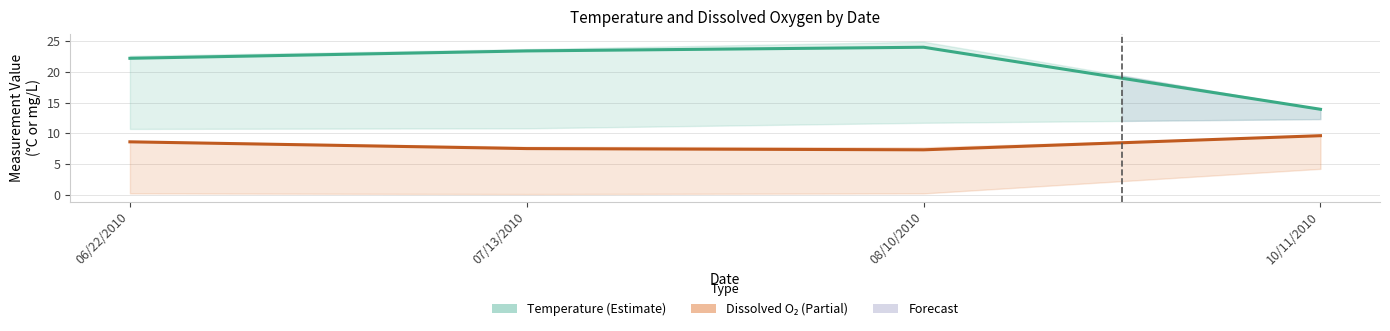

The value of Temperature (°C) at 08/10/2010 is 38.1. True or false?

False